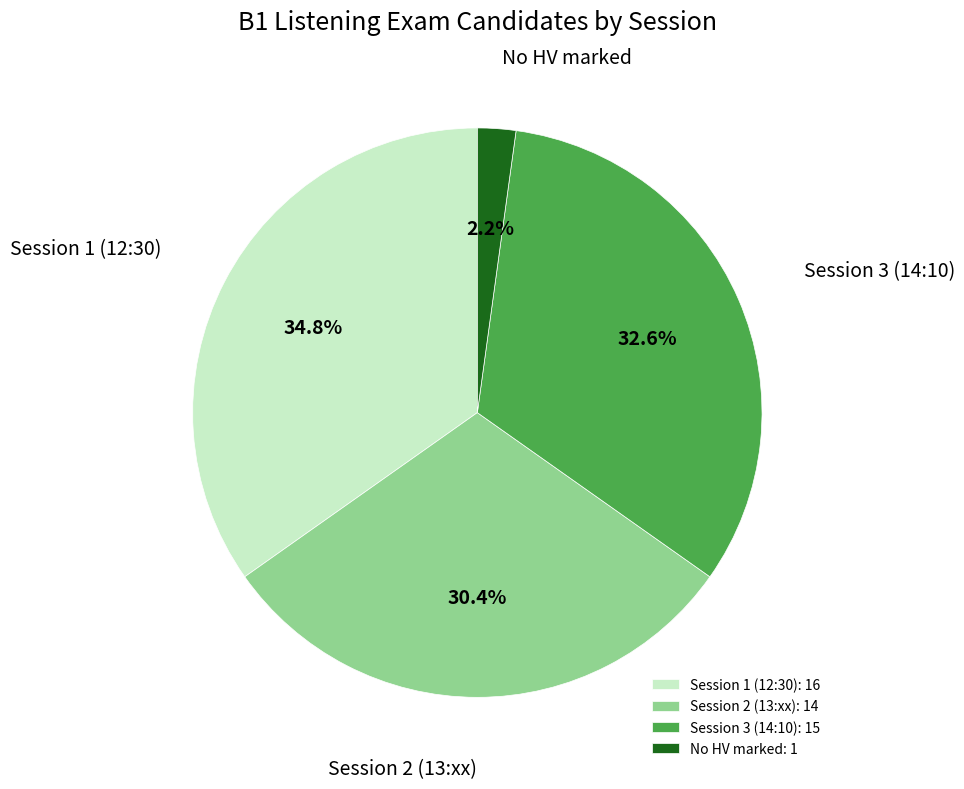

Does any single category account for the majority?

No